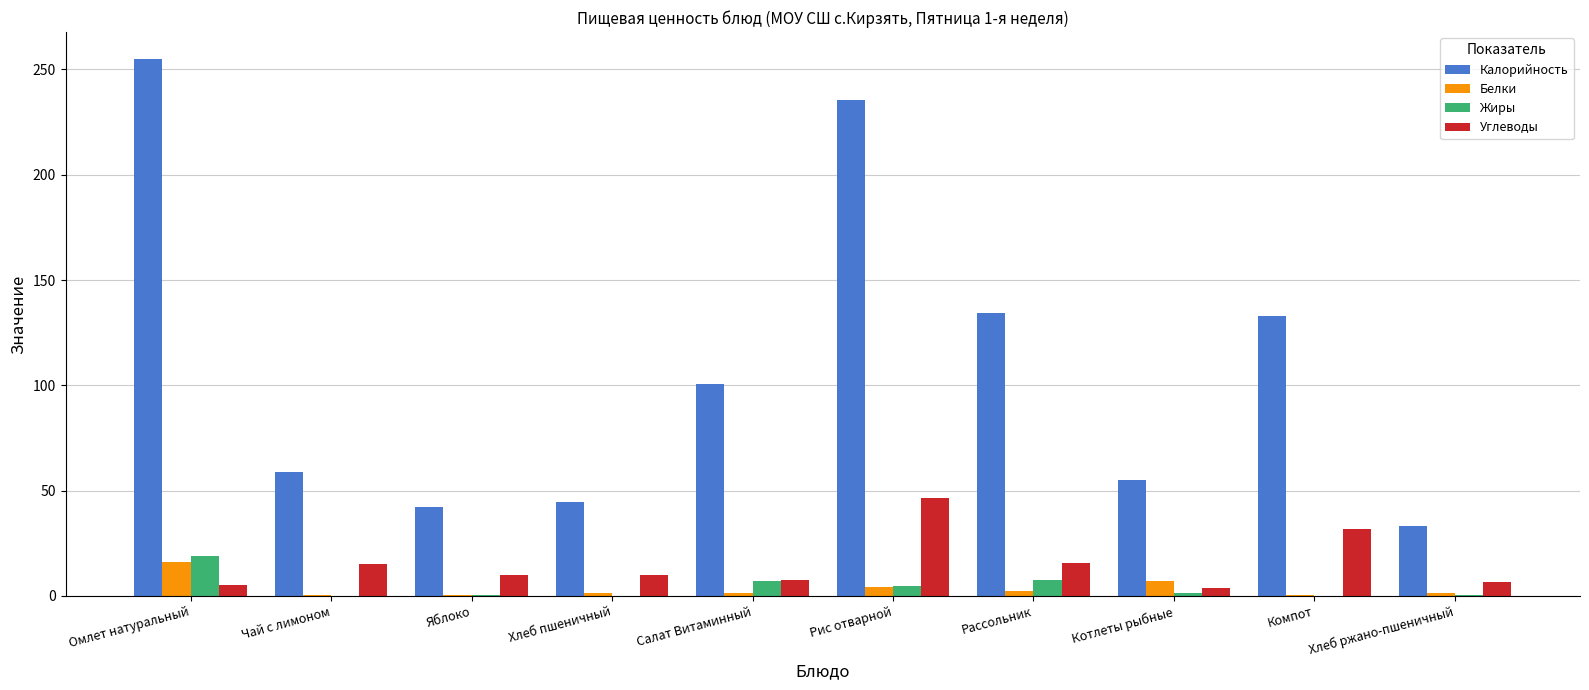

Which series has the widest spread of values?

Калорийность